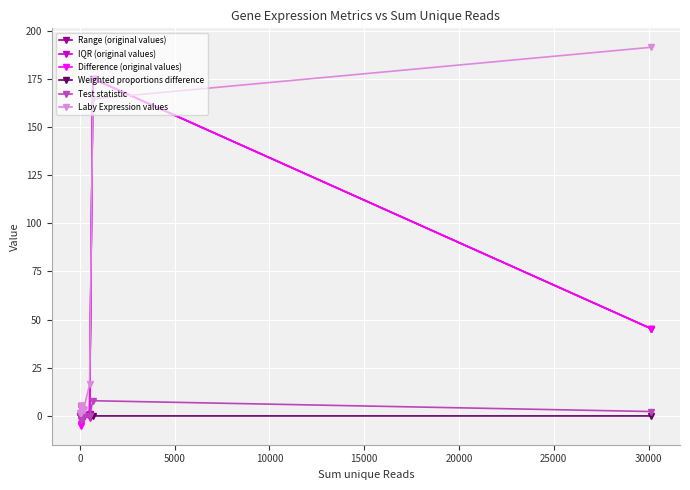

At which category is the sum across all series the highest?

30000